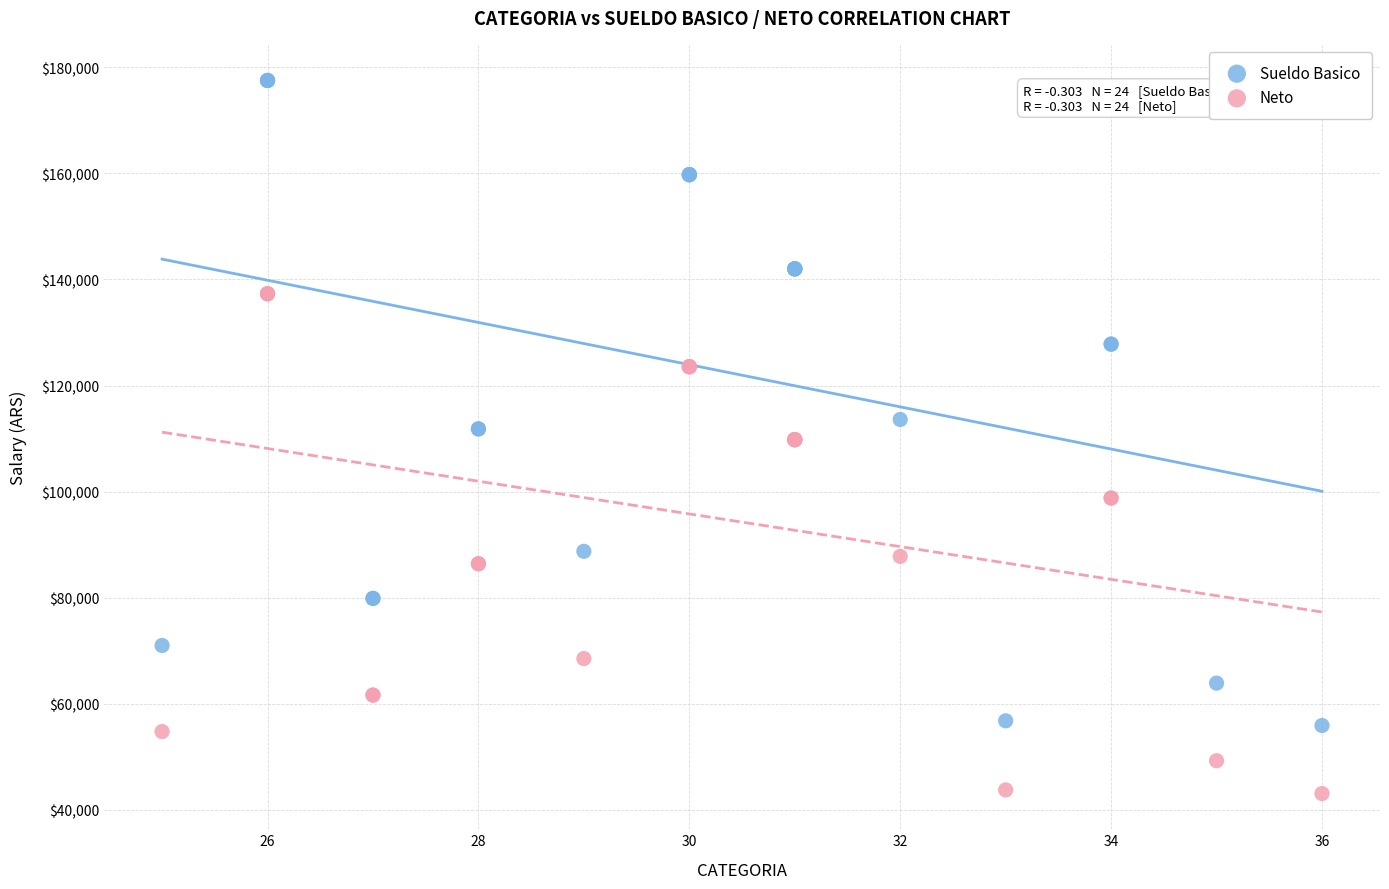

Which series has the largest Y range (max minus min)?

Sueldo Basico